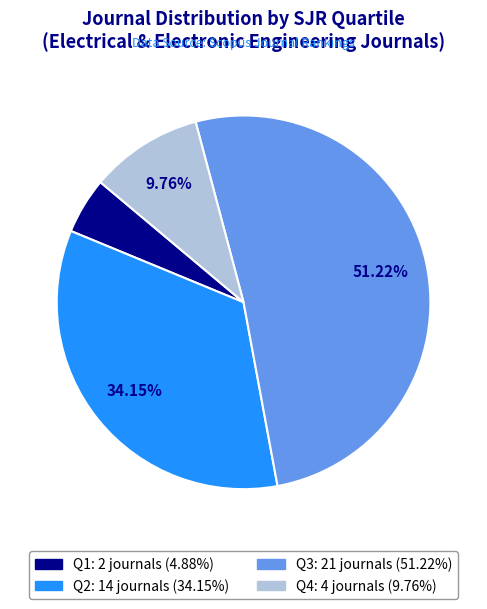

To the nearest percent, what percentage of the pie is Q4?

10%